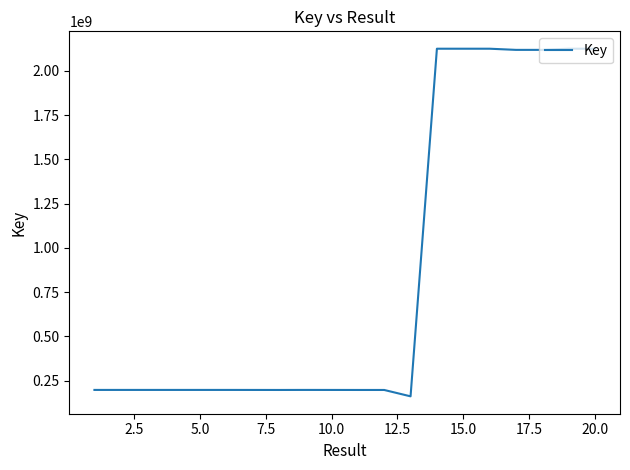

What is the difference between the maximum and minimum values?

1964000799